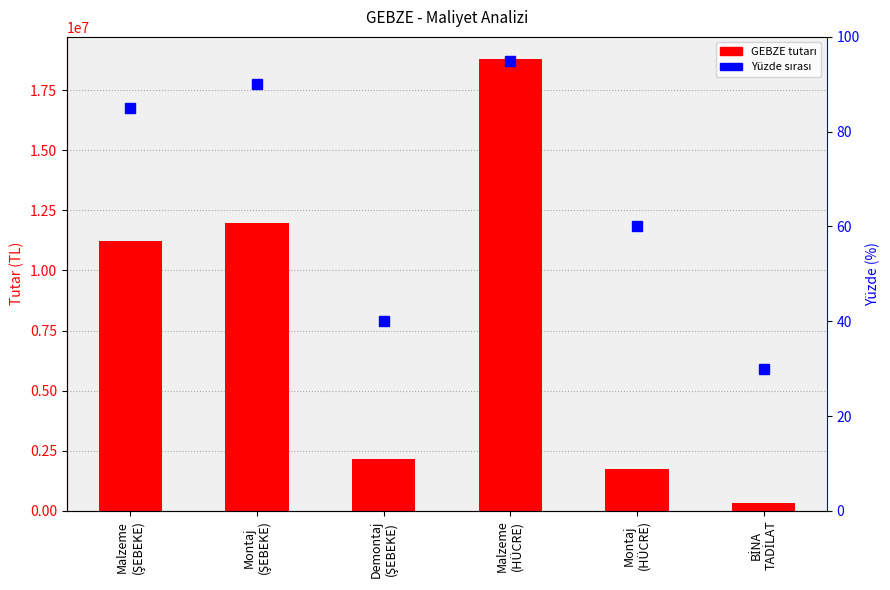

Reading left to right, what are all the values shown in this chart?

GEBZE: Malzeme
(ŞEBEKE)=11244181.8	Montaj
(ŞEBEKE)=11962829.7	Demontaj
(ŞEBEKE)=2140603.9	Malzeme
(HÜCRE)=18776761.8	Montaj
(HÜCRE)=1735361.9	BİNA
TADİLAT=327435.9
Yüzde sırası: Malzeme
(ŞEBEKE)=85.0	Montaj
(ŞEBEKE)=90.0	Demontaj
(ŞEBEKE)=40.0	Malzeme
(HÜCRE)=95.0	Montaj
(HÜCRE)=60.0	BİNA
TADİLAT=30.0